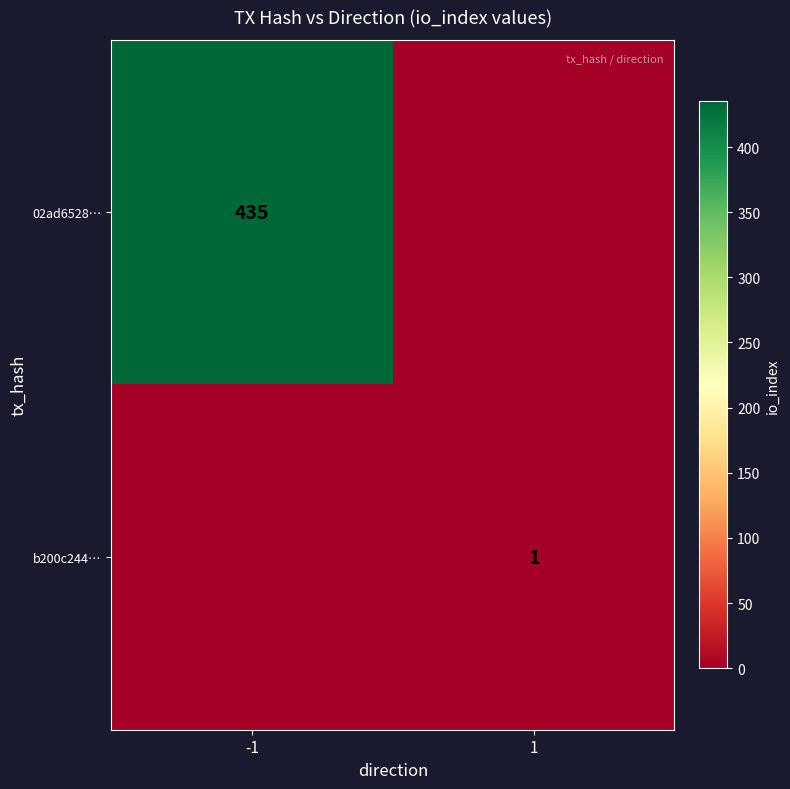

The value of b200c244… at 1 is 2. True or false?

False